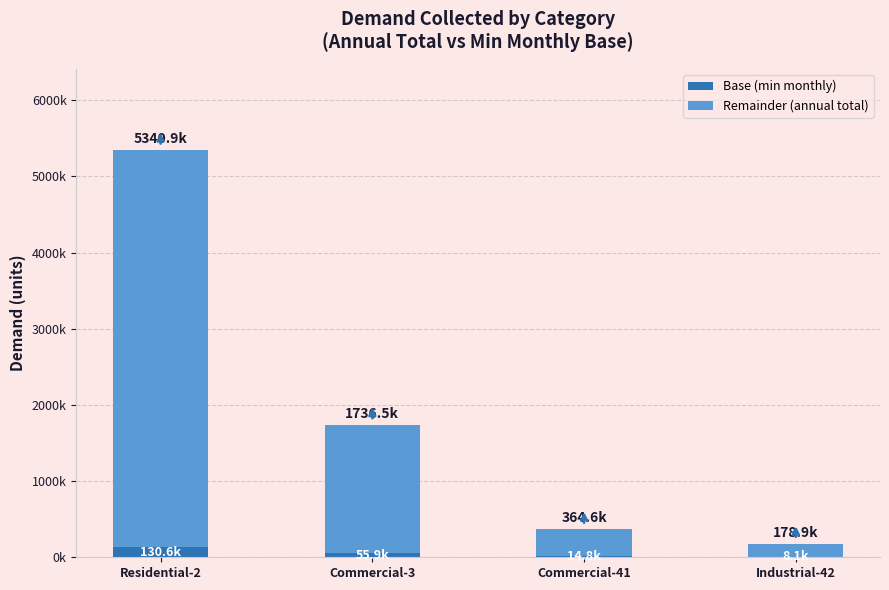

Rank the series at Residential-2 from lowest to highest value.

Base (min monthly), Remainder (annual total)